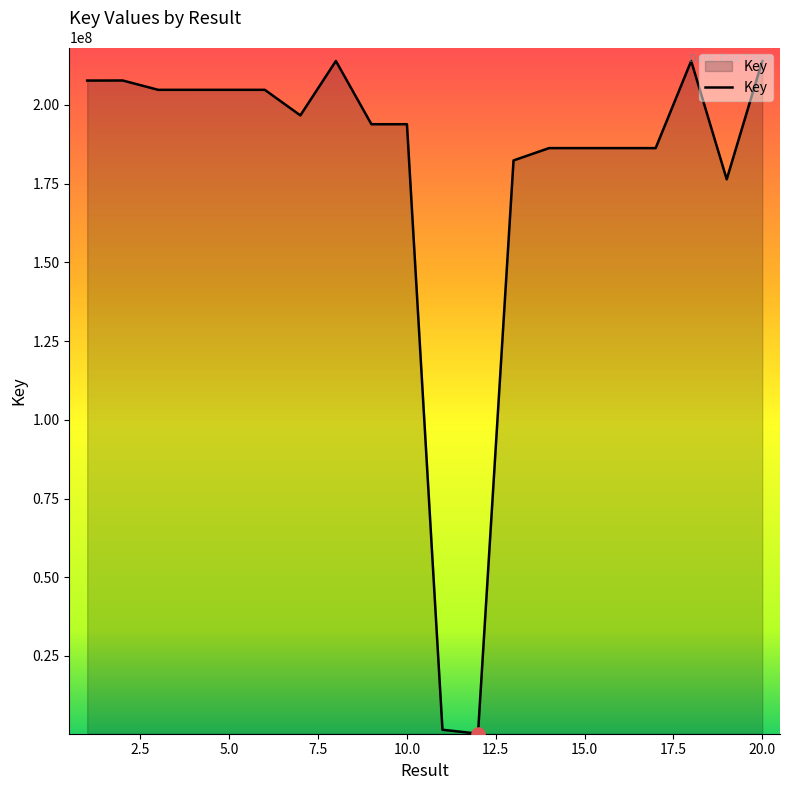

What is the greatest value displayed?

213963177